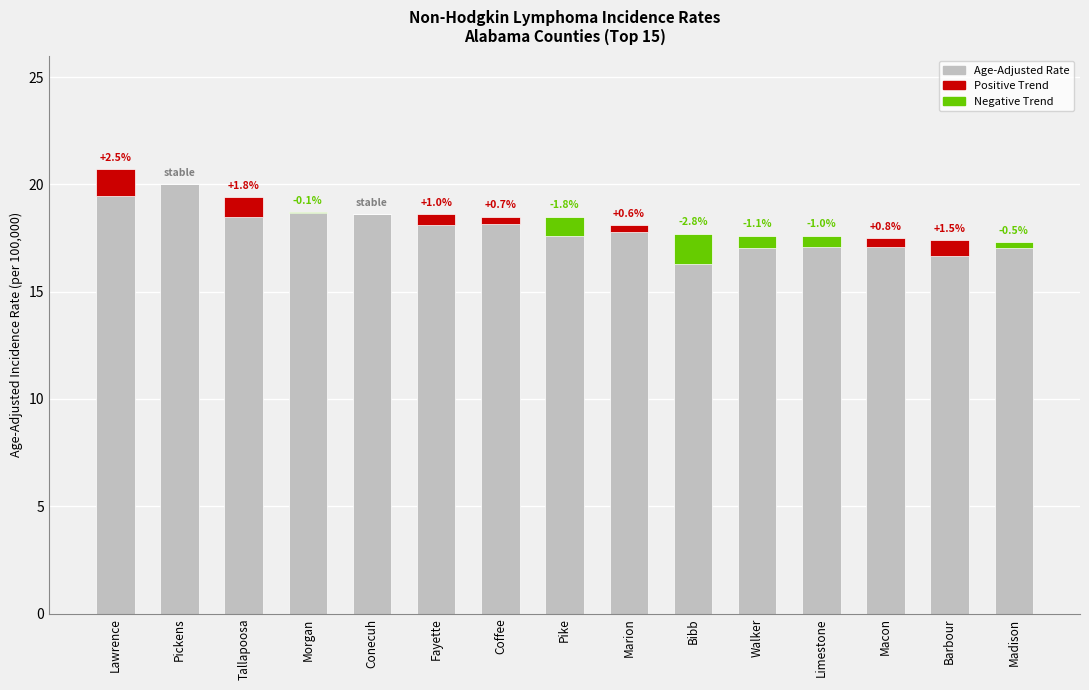

Which category has the highest value across all series?

Lawrence